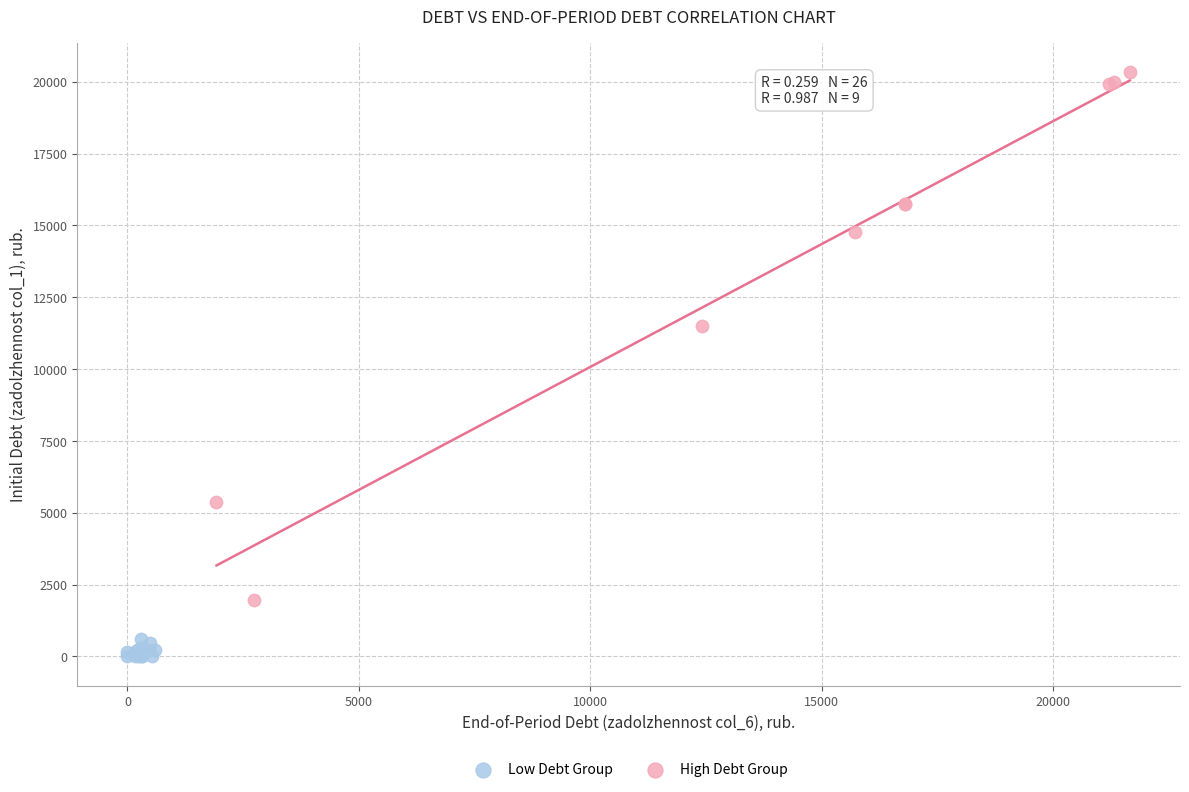

Which series has the widest spread of Y values?

High Debt Group